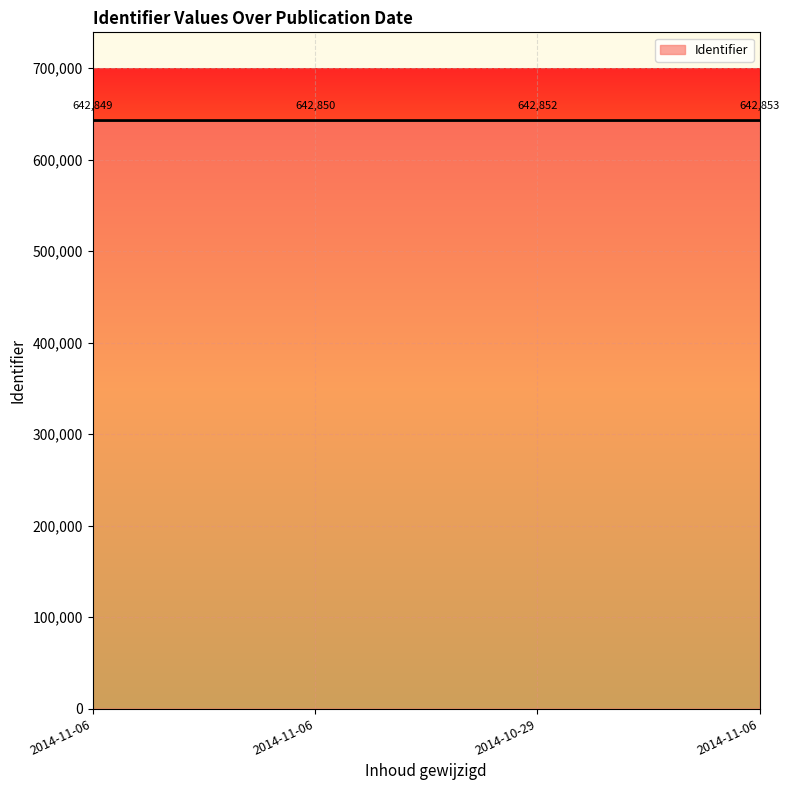

What is the greatest value displayed?

642853